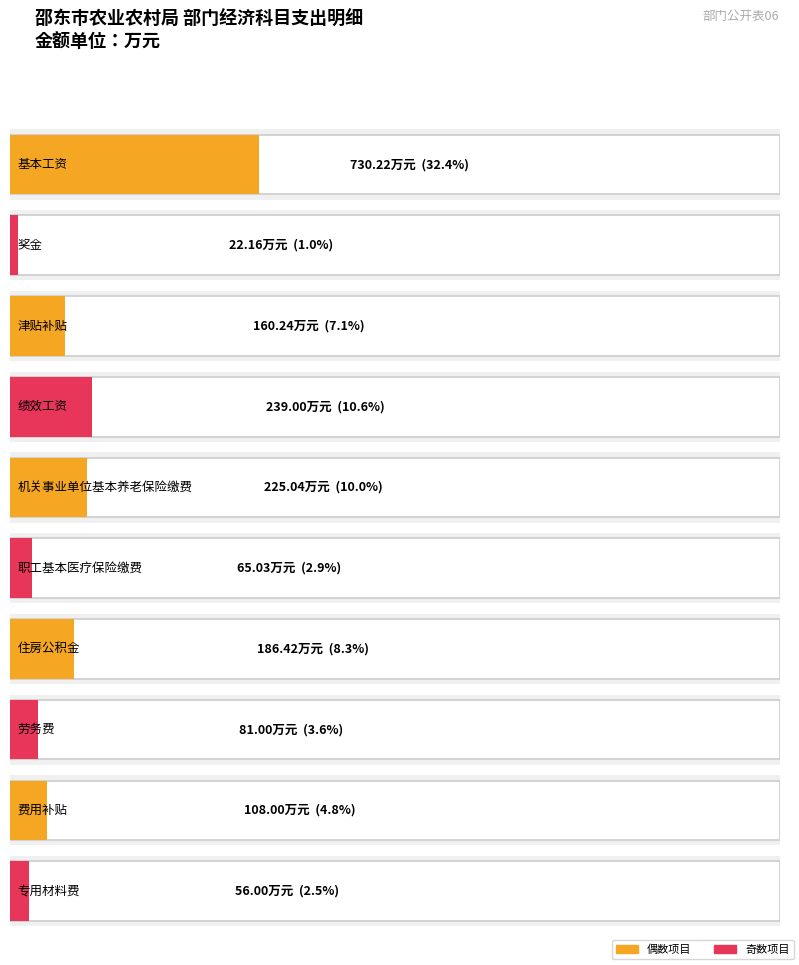

How many data points are above 160?

5